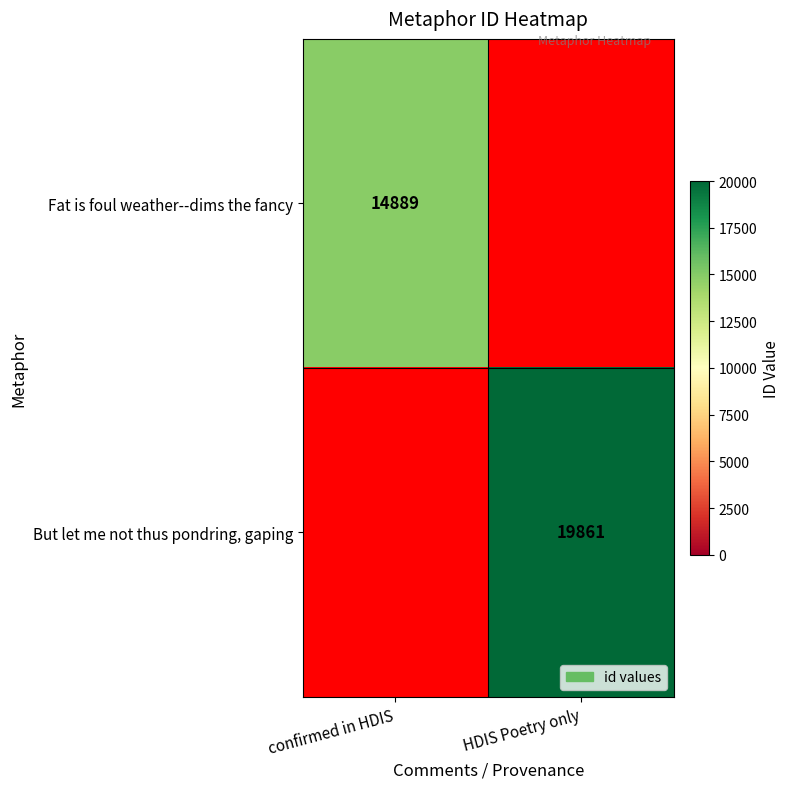

List the series in order of their overall mean, lowest first.

Fat is foul weather--dims the fancy, But let me not thus pondring, gaping